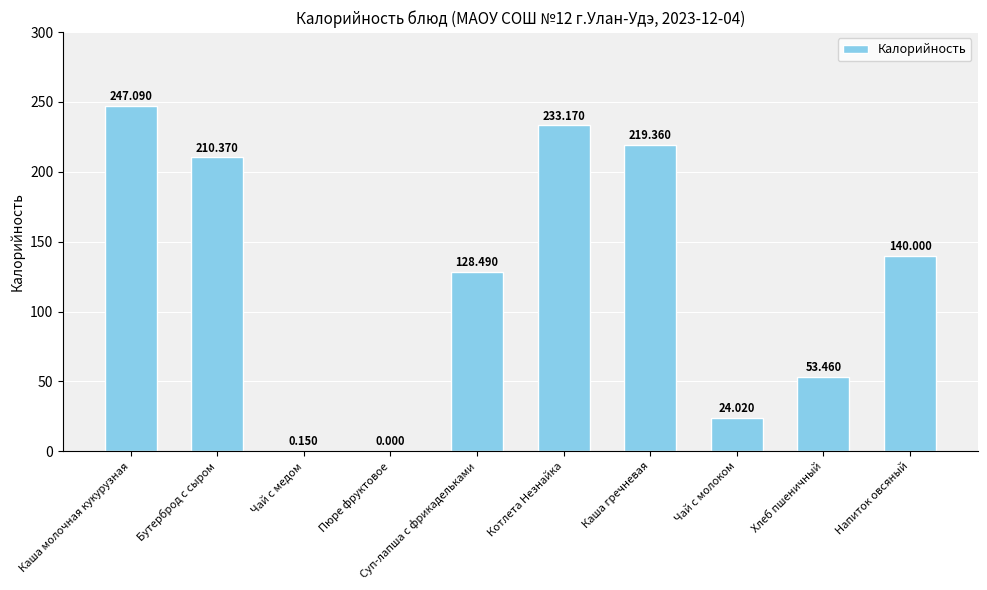

At which label is the value closest to 123?

Суп-лапша с фрикадельками